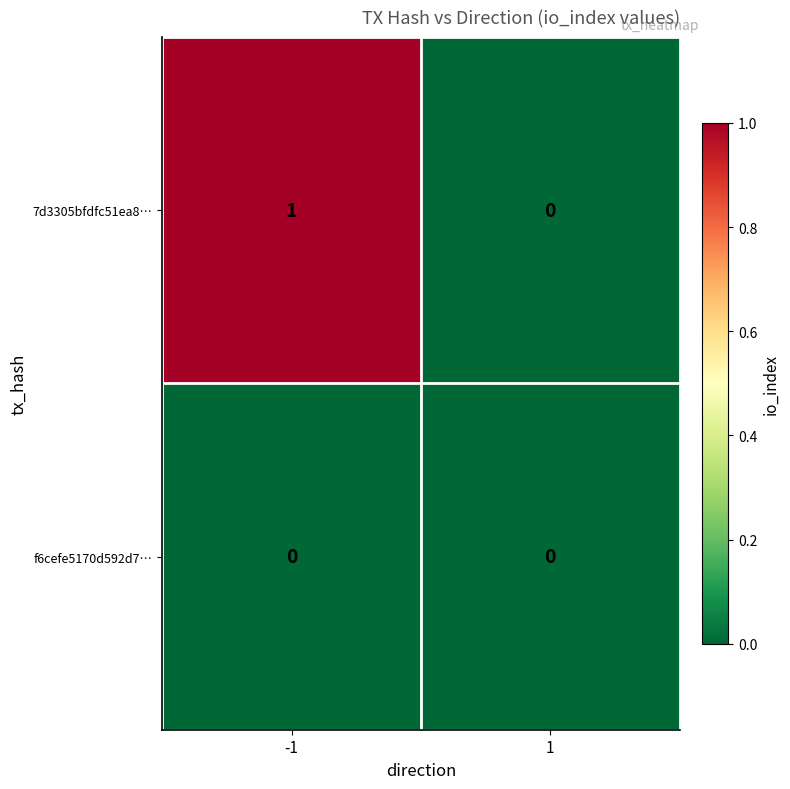

List the series in order of their overall mean, lowest first.

f6cefe5170d592d7…, 7d3305bfdfc51ea8…